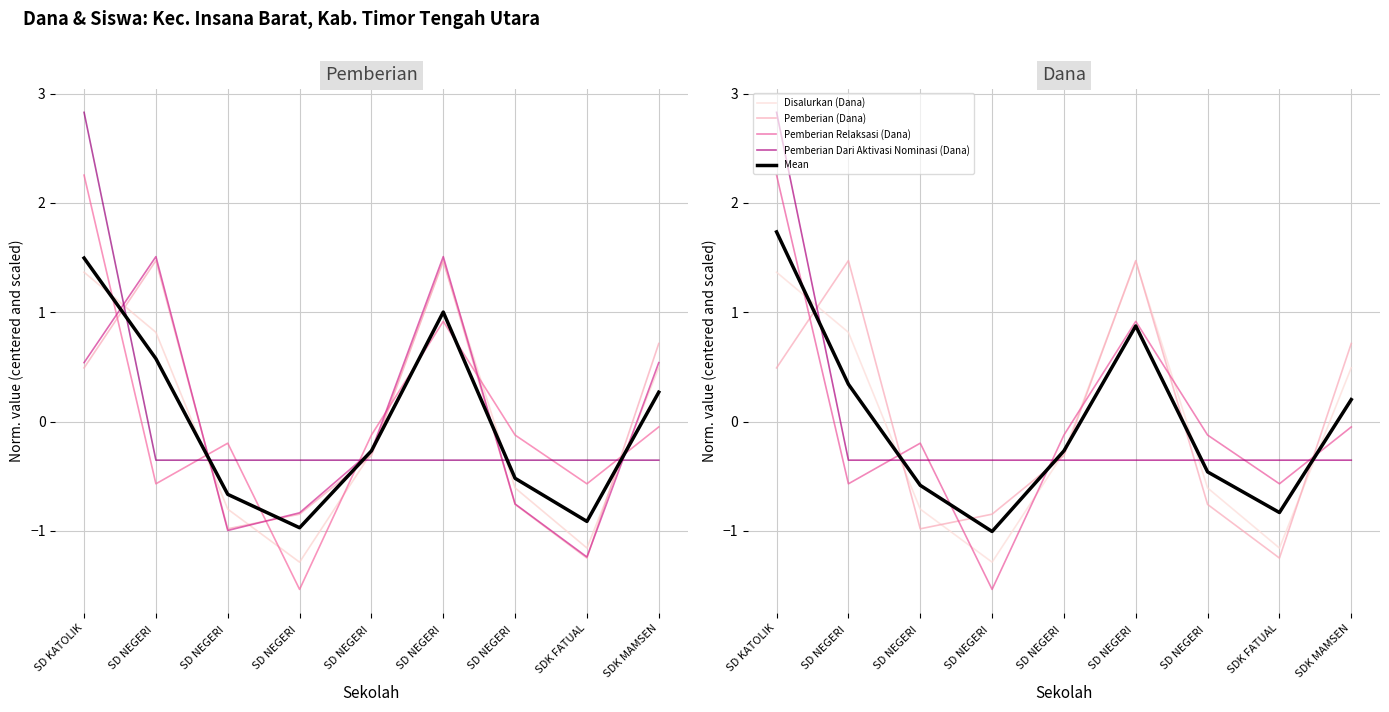

True or false: Pemberian (Dana) has more than 1 interior local peaks.

True